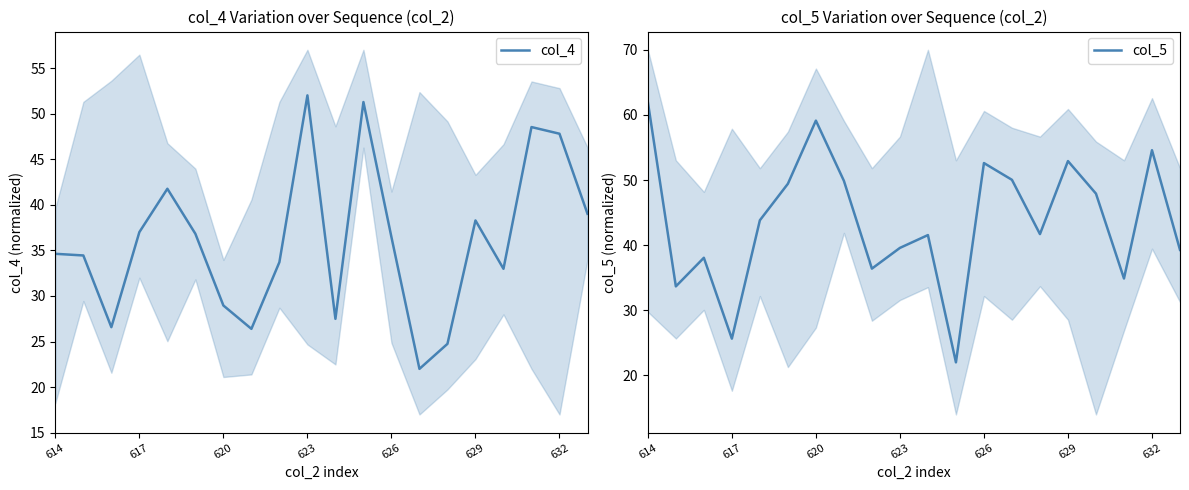

What is the minimum value for col_4?

22.0